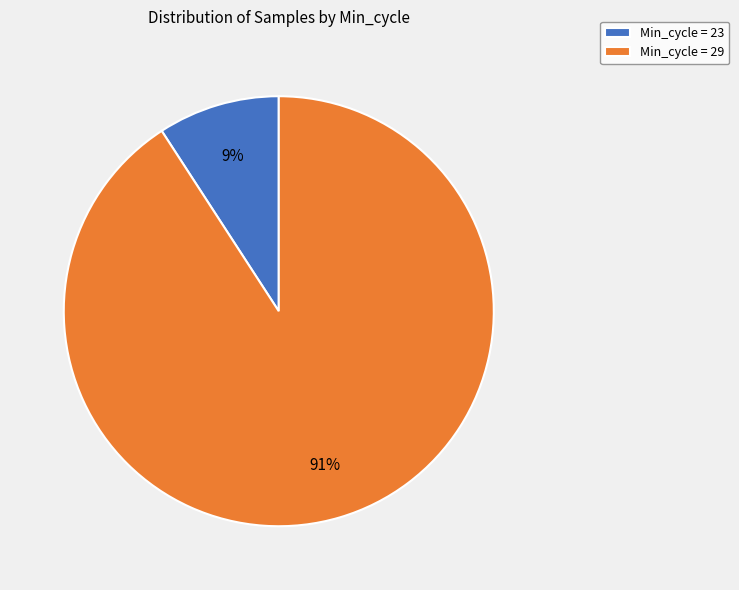

Count the number of slices in the pie.

2